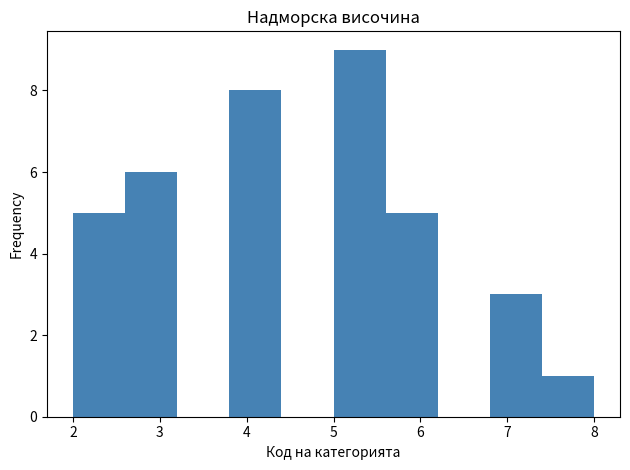

Reading left to right, list every bar in this chart as the range it spans on the x-axis followed by its height. The values are not printed on the chart, so give them approximately, as read against the axis.

2.0 to 2.6: 5
2.6 to 3.2: 6
3.2 to 3.8: 0
3.8 to 4.4: 8
4.4 to 5.0: 0
5.0 to 5.6: 9
5.6 to 6.2: 5
6.2 to 6.8: 0
6.8 to 7.4: 3
7.4 to 8.0: 1